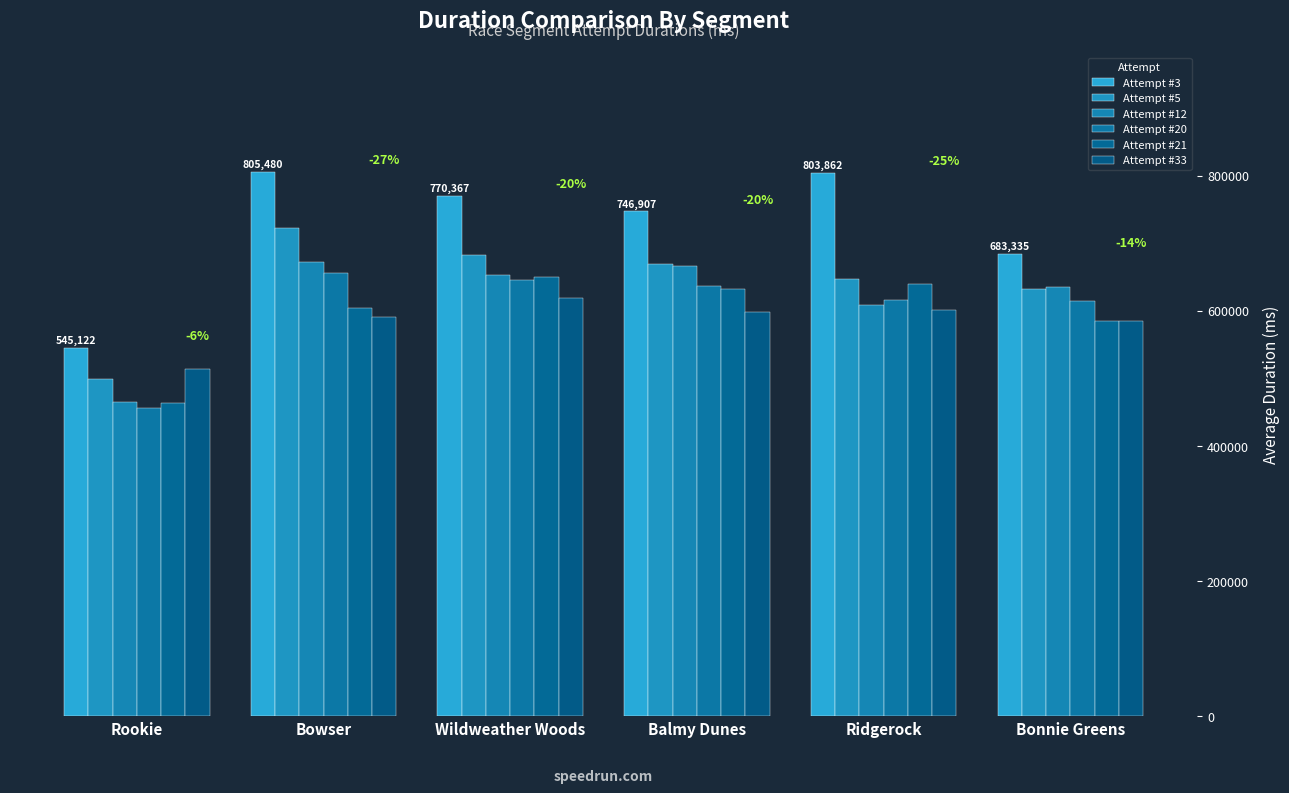

Rank the series by their maximum value, from highest to lowest.

Attempt #3, Attempt #5, Attempt #12, Attempt #20, Attempt #21, Attempt #33